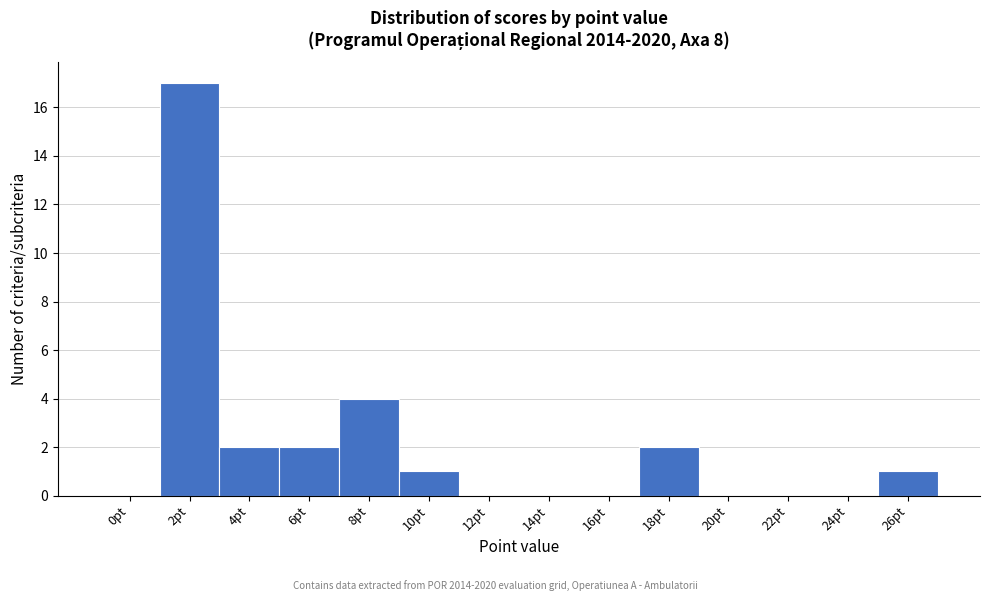

Reading right to left, extract all data points from this chart.

26pt=1	24pt=0	22pt=0	20pt=0	18pt=2	16pt=0	14pt=0	12pt=0	10pt=1	8pt=4	6pt=2	4pt=2	2pt=17	0pt=0